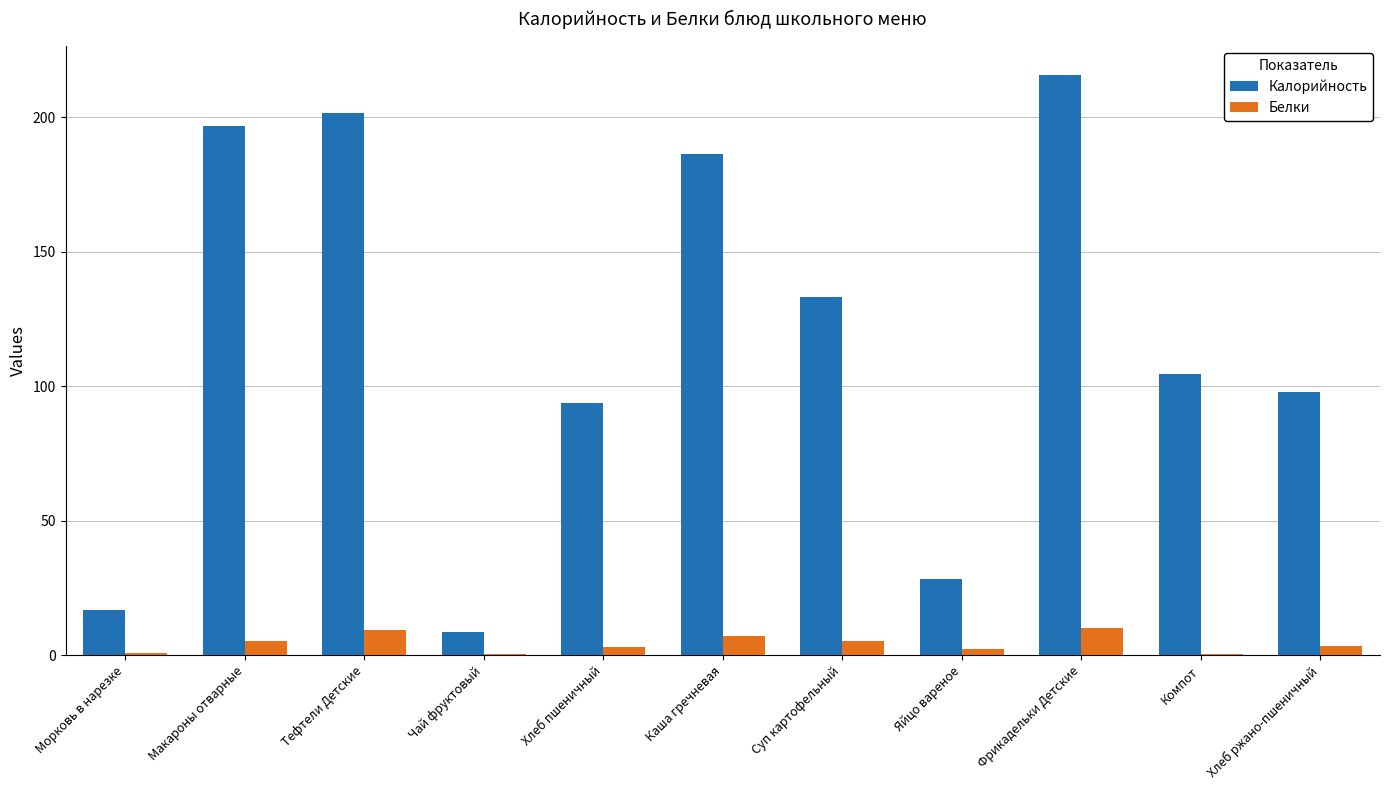

At which category does the chart reach its peak across all series?

Фрикадельки Детские